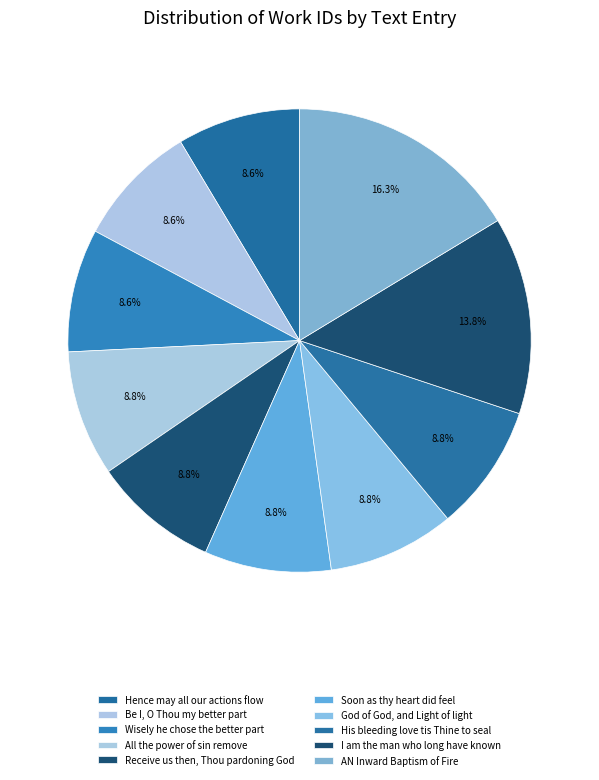

How many segments does this pie chart have?

10